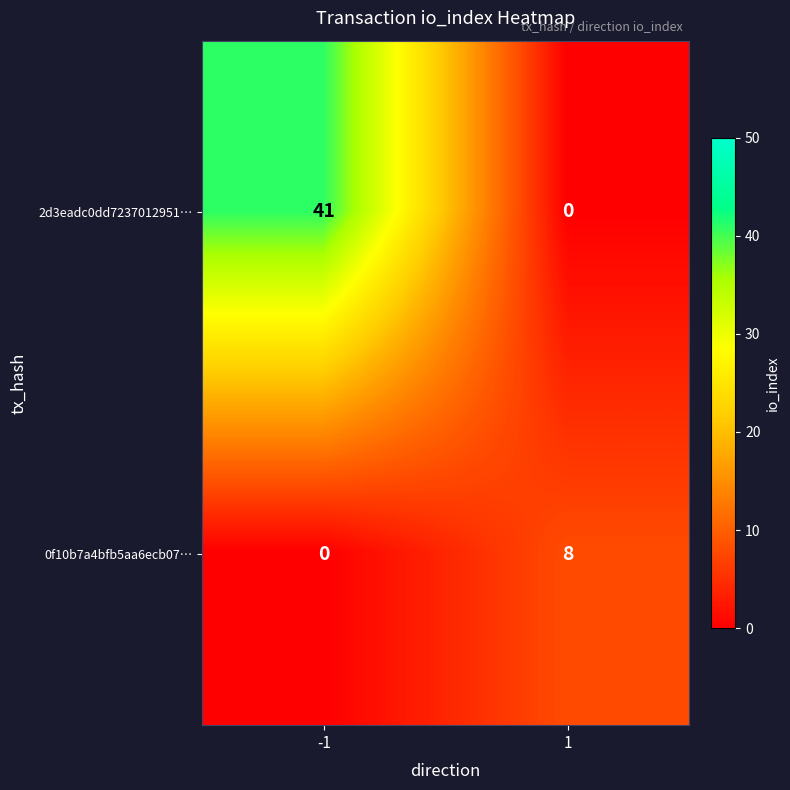

What is the greatest value displayed?

41